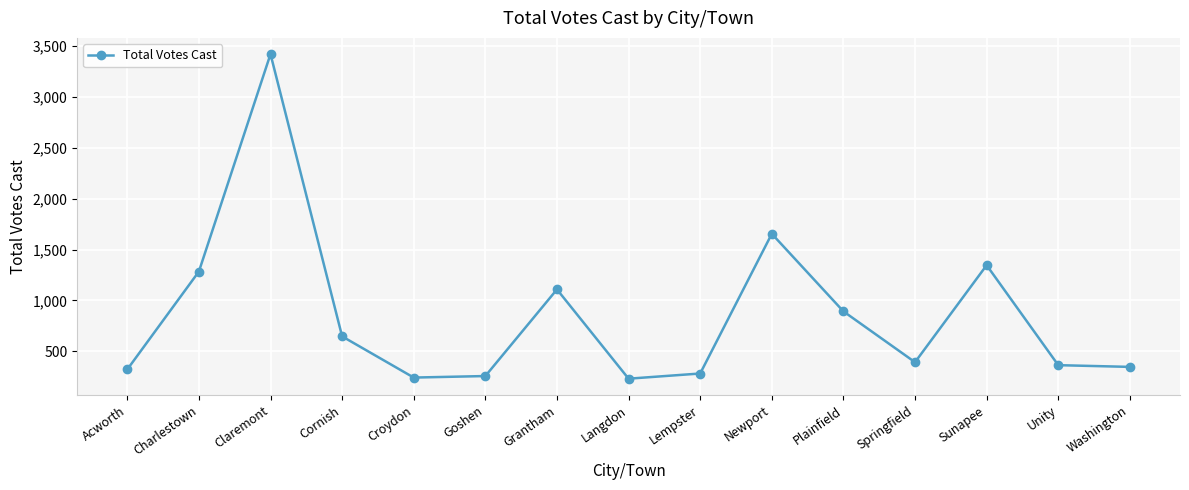

At which label does the data first exceed 392?

Charlestown